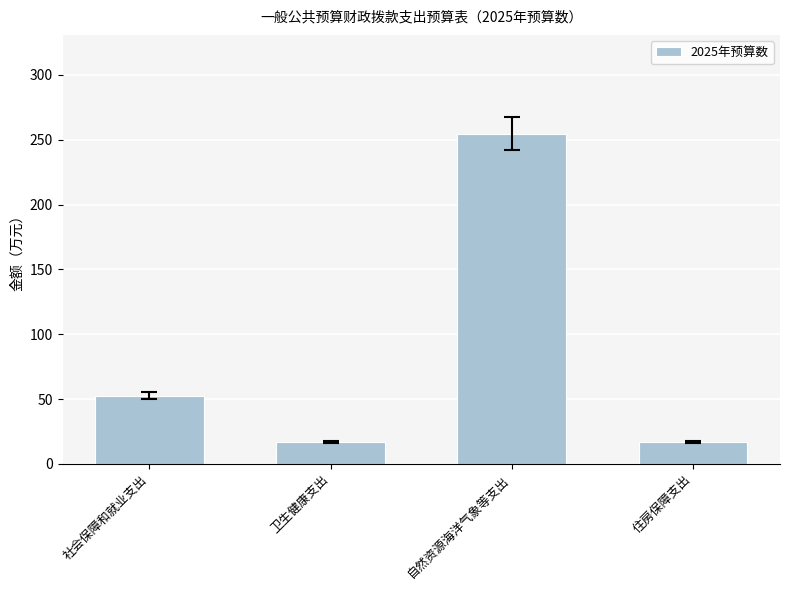

What is the sum of all values?

340.9